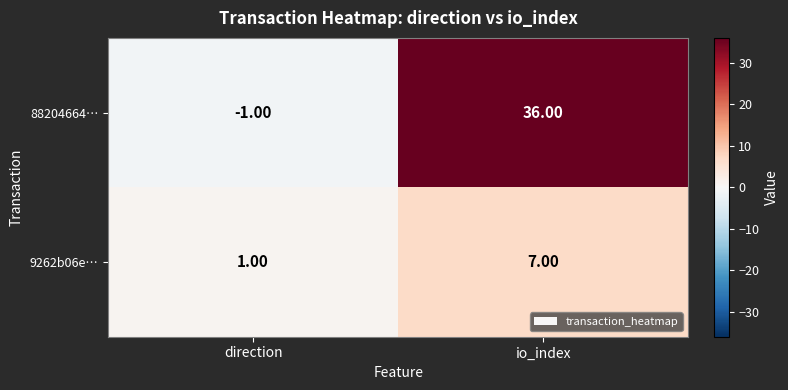

What is the spread (max minus min) of values at io_index?

29